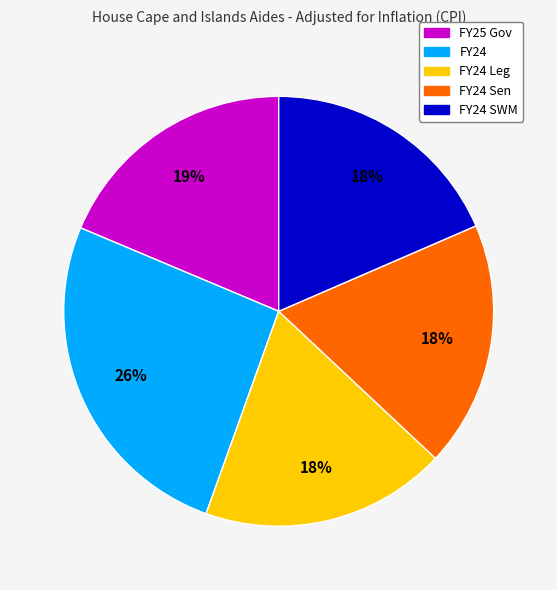

Which slice is the largest?

FY24